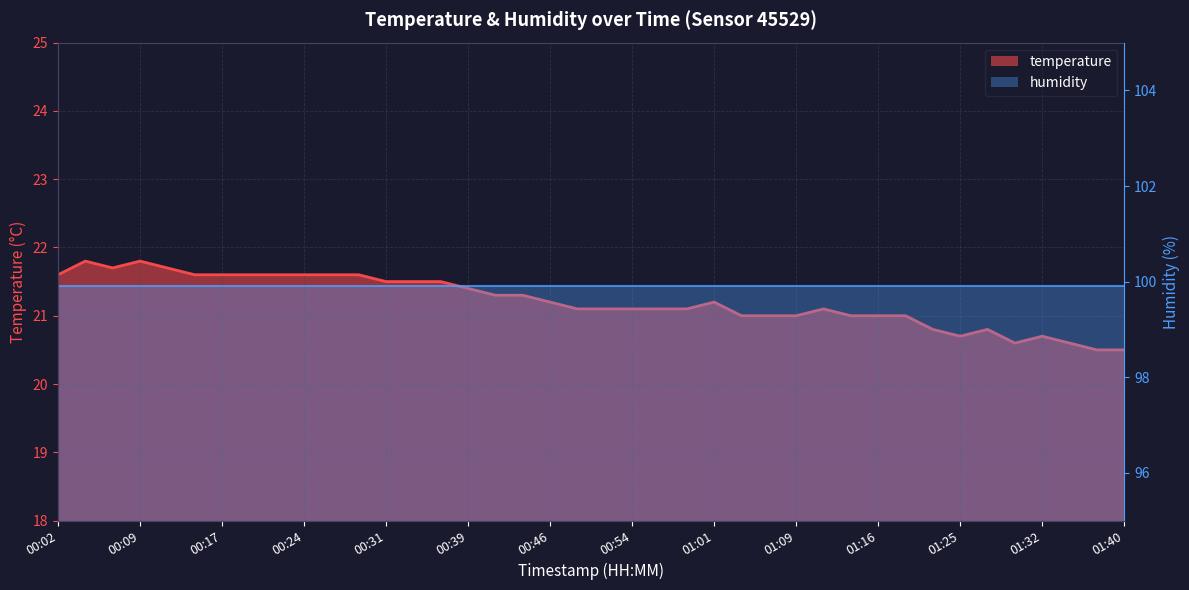

What is the difference between the second highest and minimum values?

1.3